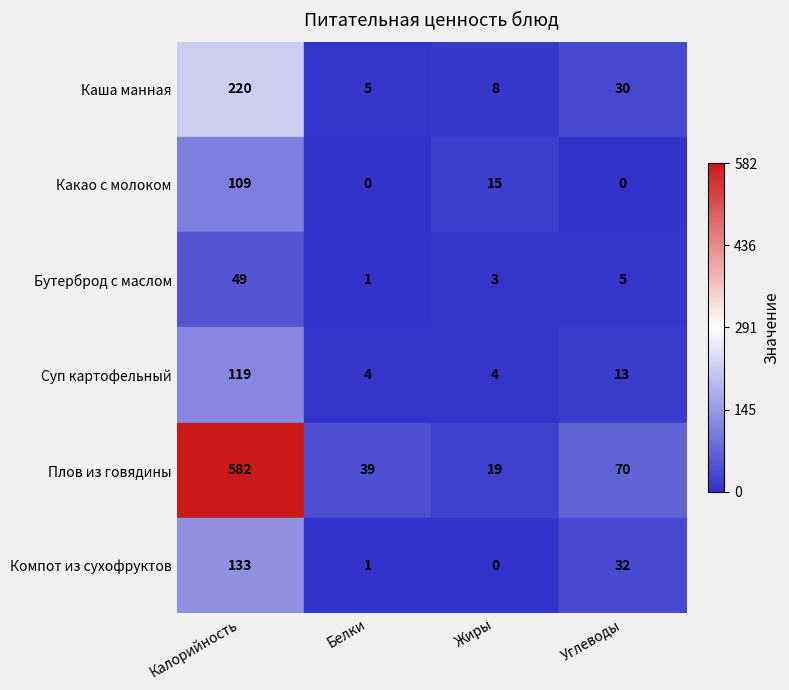

What is the spread (max minus min) of values at Калорийность?

533